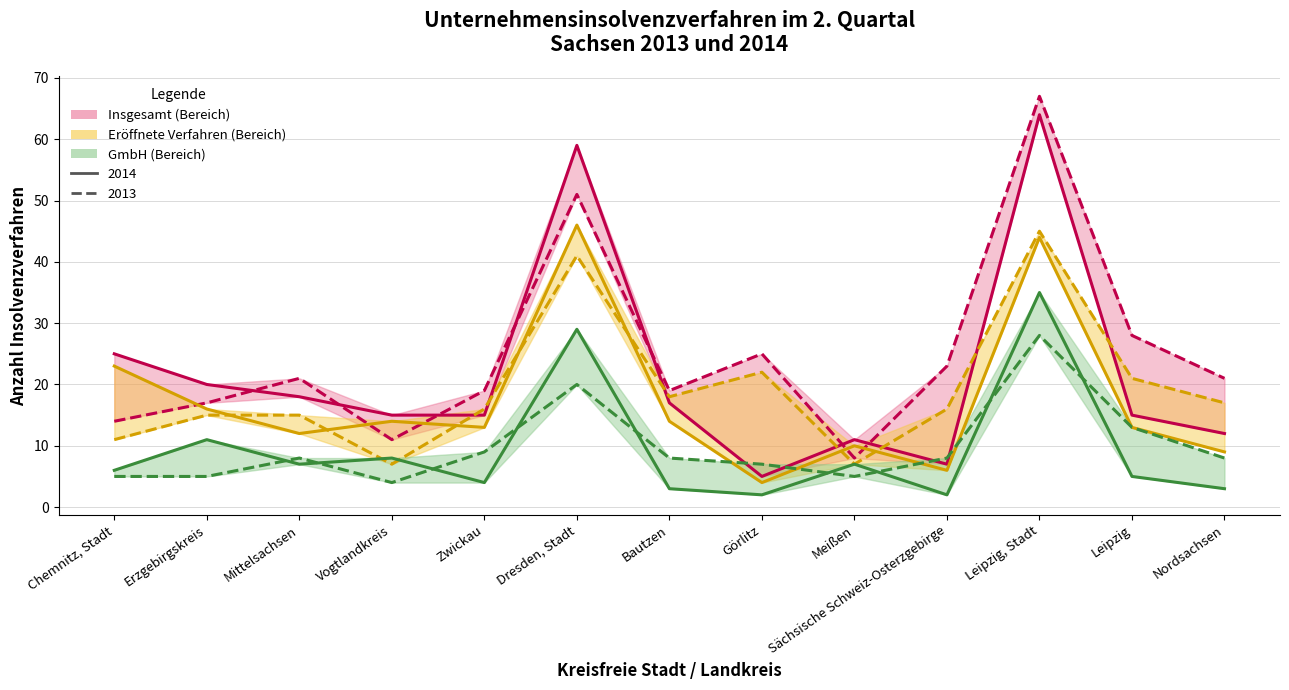

True or false: GmbH 2013 has a value of 13 at Leipzig.

True